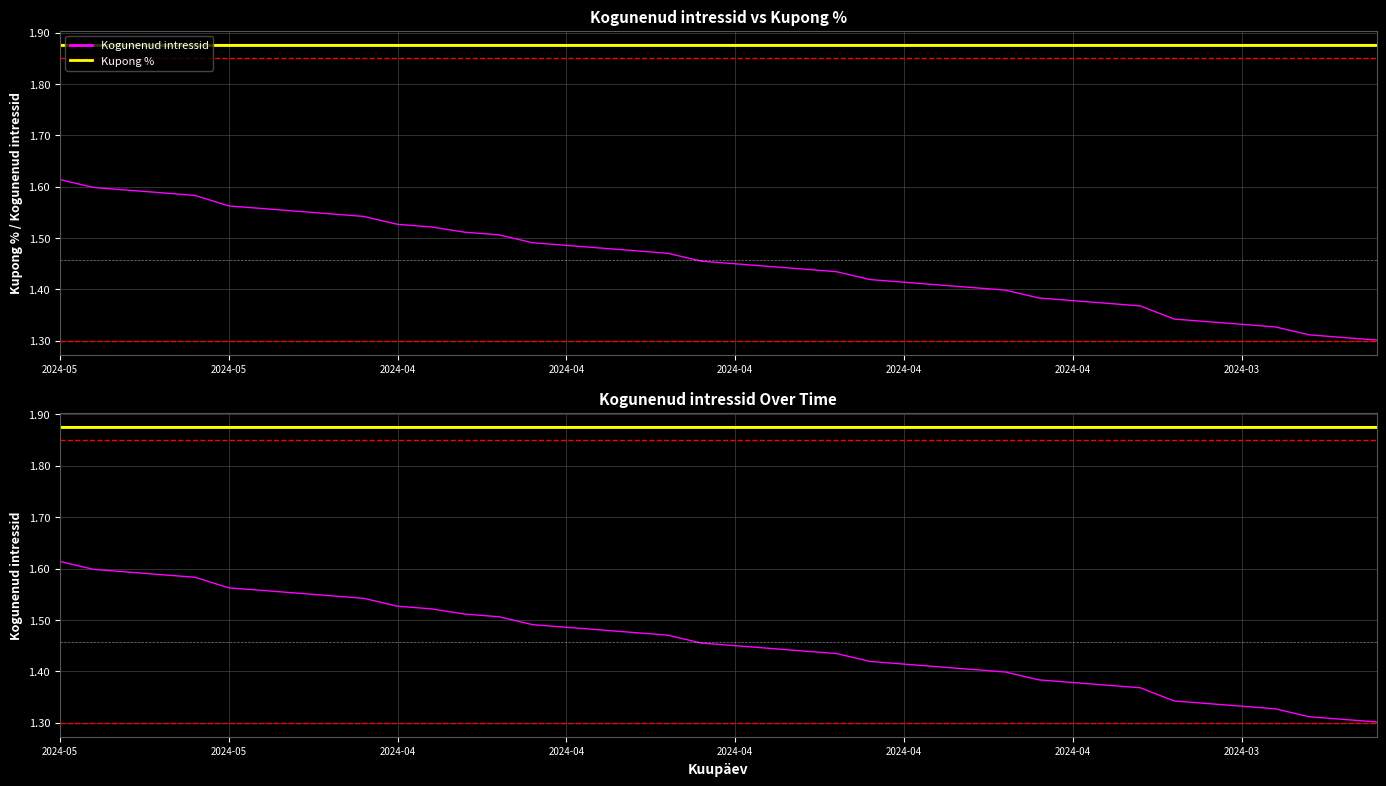

List the series in order of their peak value, highest first.

Kupong %, Kogunenud intressid